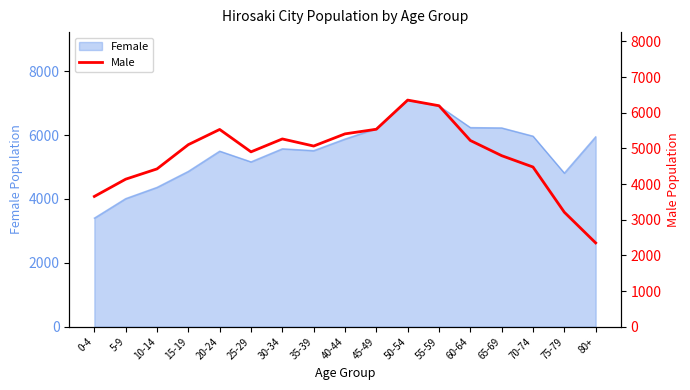

Which category has the lowest value in the Female series?

0-4